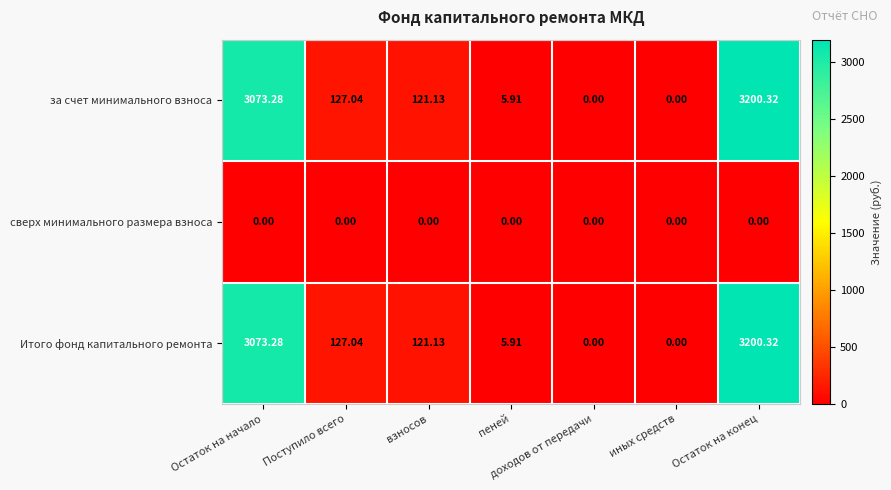

Which label corresponds to the largest value in the chart?

Остаток на конец